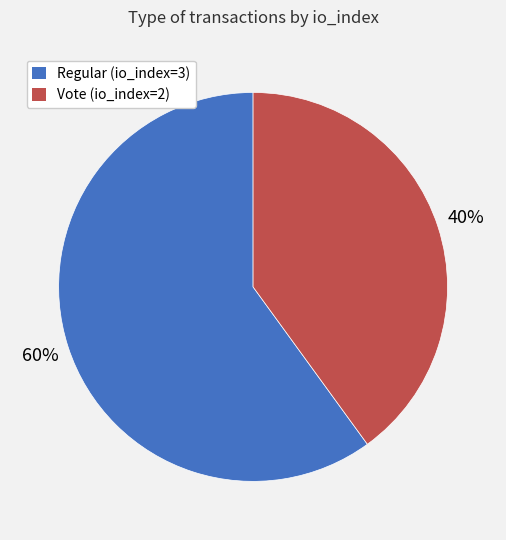

Rank the categories by value from highest to lowest.

Regular (io_index=3), Vote (io_index=2)